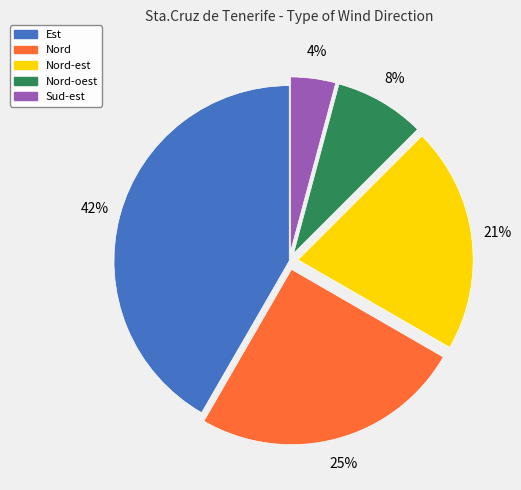

Does any single category account for the majority?

No